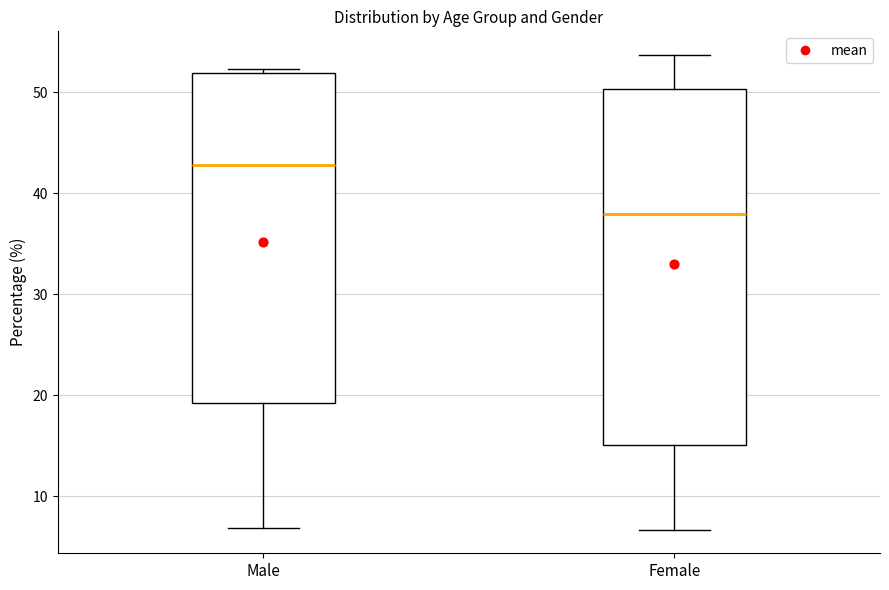

Where does the lower whisker of the box for Female end on the y-axis? The values are not printed on the chart, so give them approximately, as read against the axis.

7